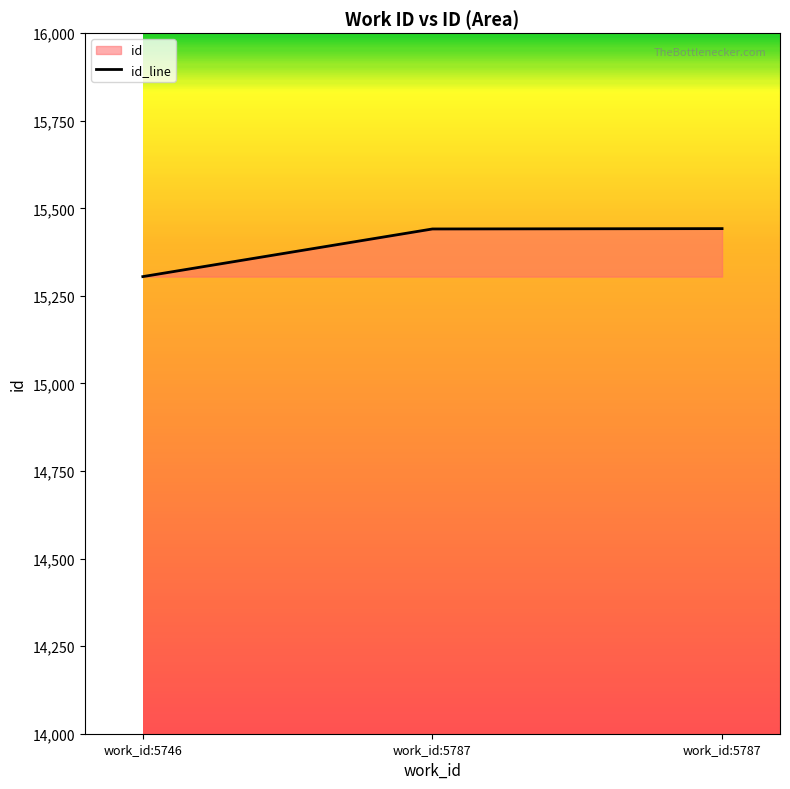

Rank the categories by value from highest to lowest.

work_id:5787, work_id:5787, work_id:5746